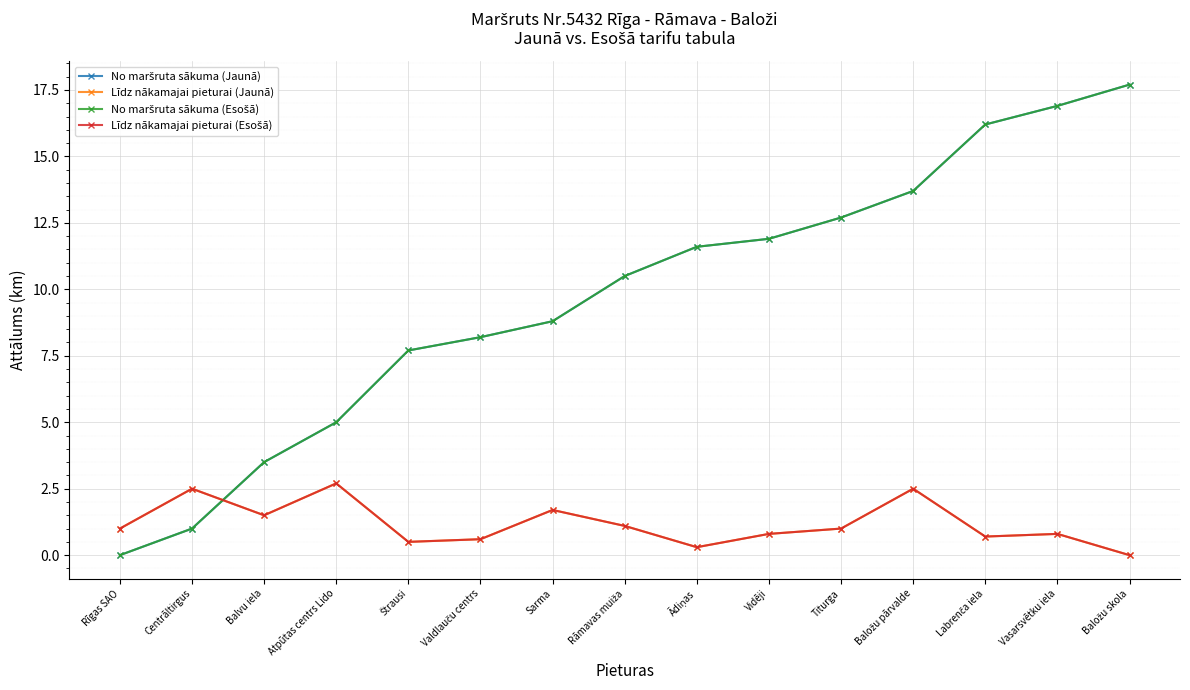

What is the maximum value shown in the chart?

17.7